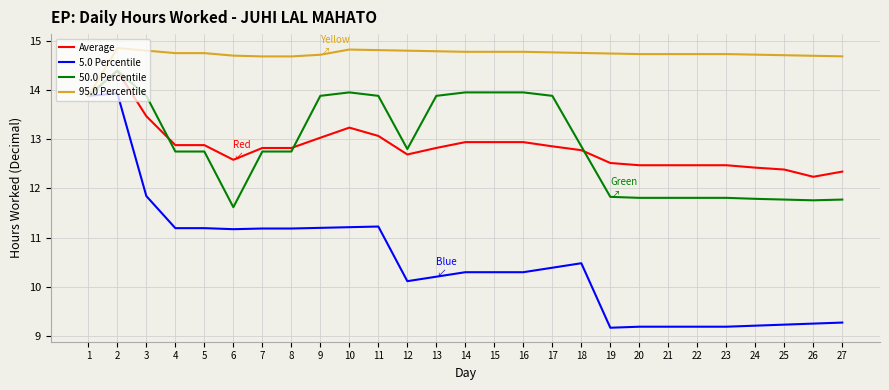

What is the difference between the maximum and second lowest values in the 50.0 Percentile series?

2.6